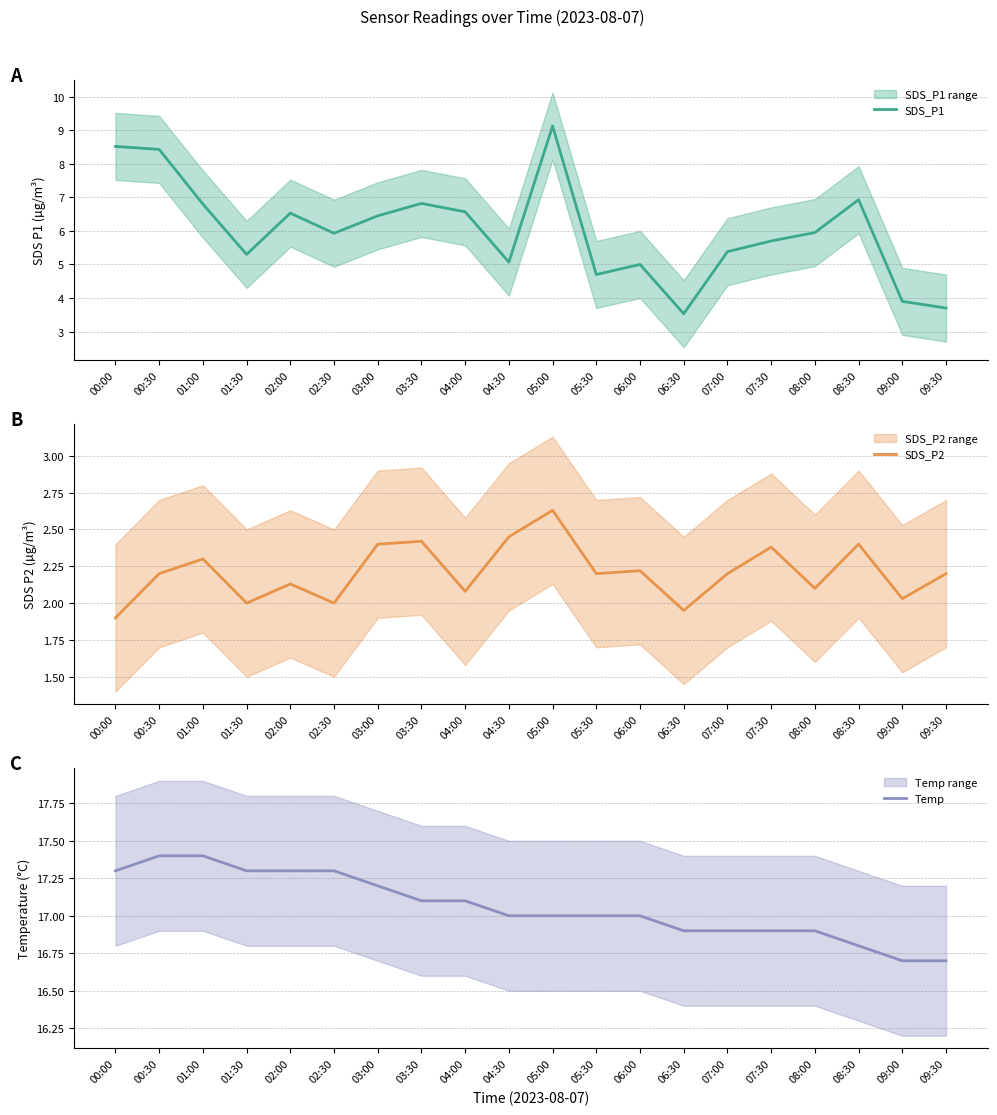

List the series in order of their overall mean, lowest first.

SDS_P2, SDS_P1, Temp